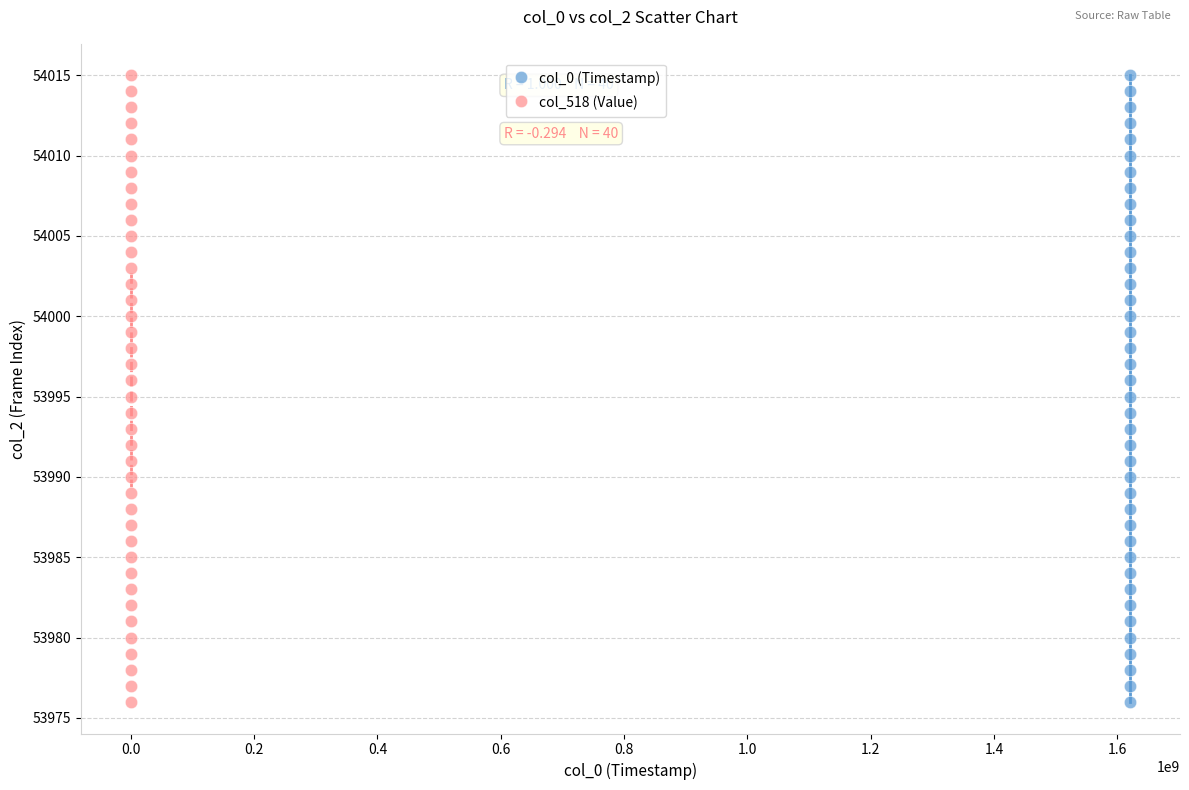

What are all the series names shown in the legend?

col_0 (Timestamp), col_518 (Value)